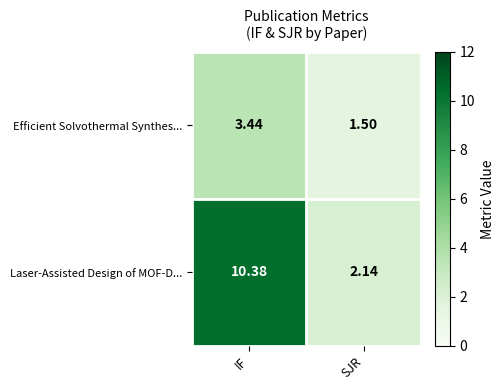

Which series has the largest total across all categories?

Laser-Assisted Design of MOF-D...